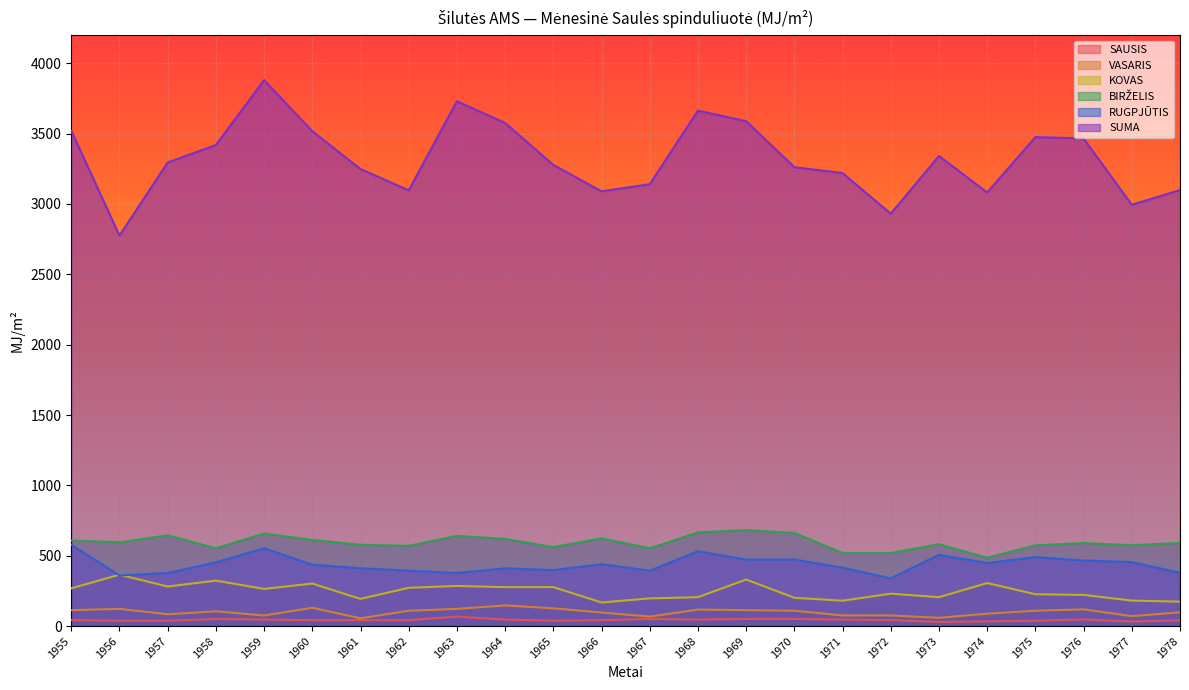

What are all the series names shown in the legend?

SAUSIS, VASARIS, KOVAS, BIRŽELIS, RUGPJŪTIS, SUMA